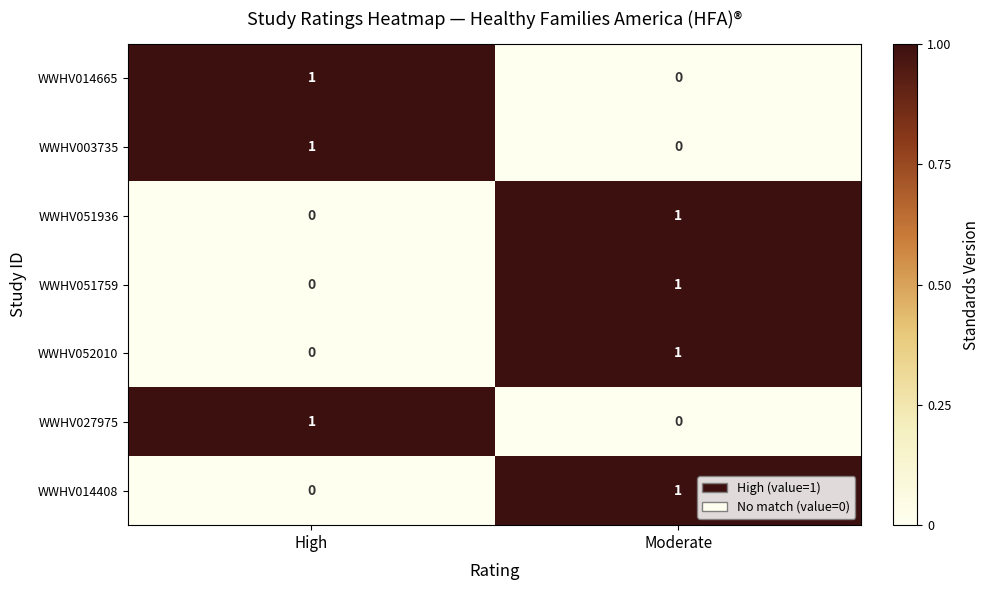

At which label is WWHV003735 closest to 0?

Moderate